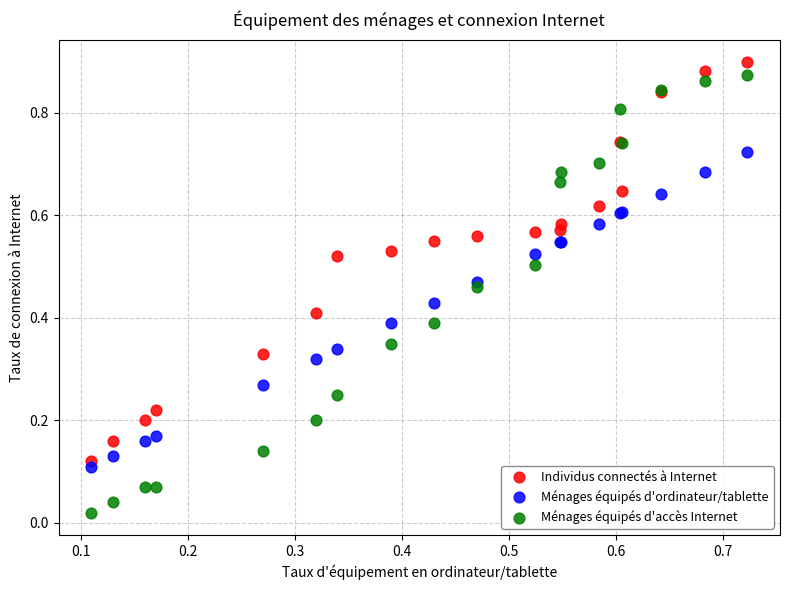

Which series has the largest Y range (max minus min)?

Ménages équipés d'accès Internet